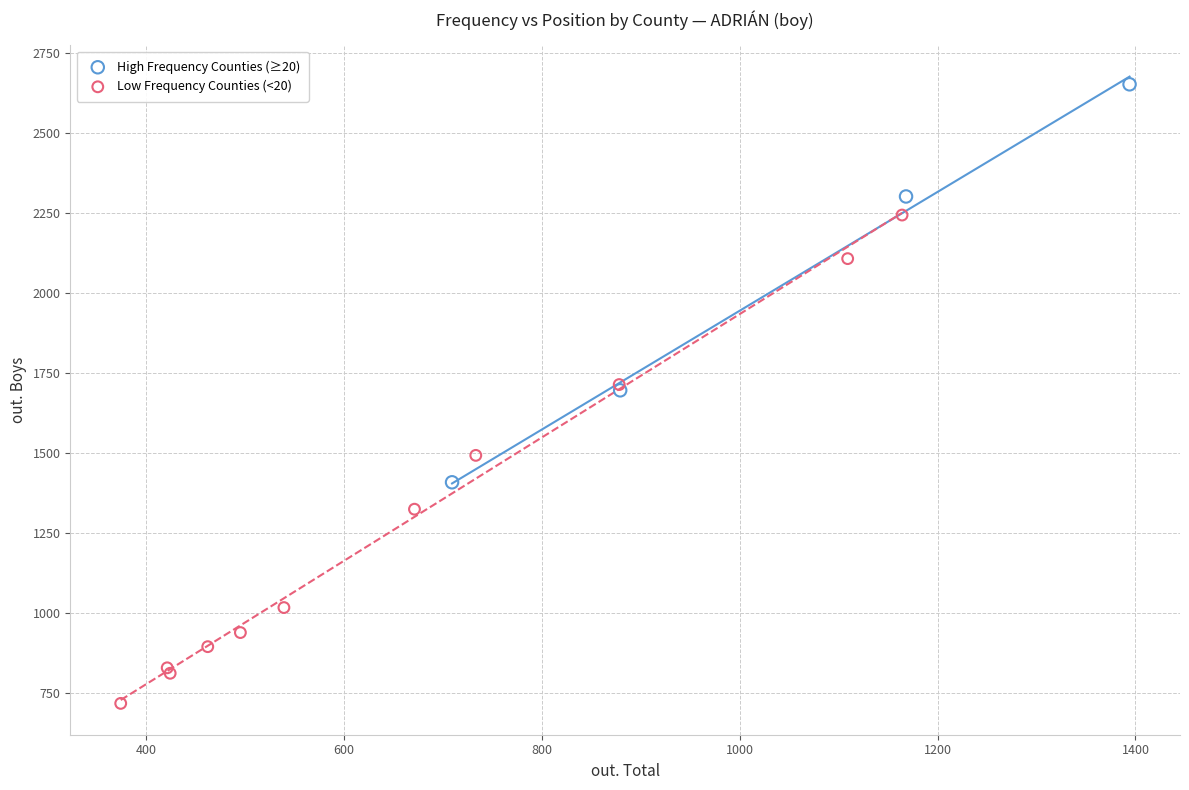

Which series reaches the maximum Y coordinate?

High Frequency Counties (≥20)